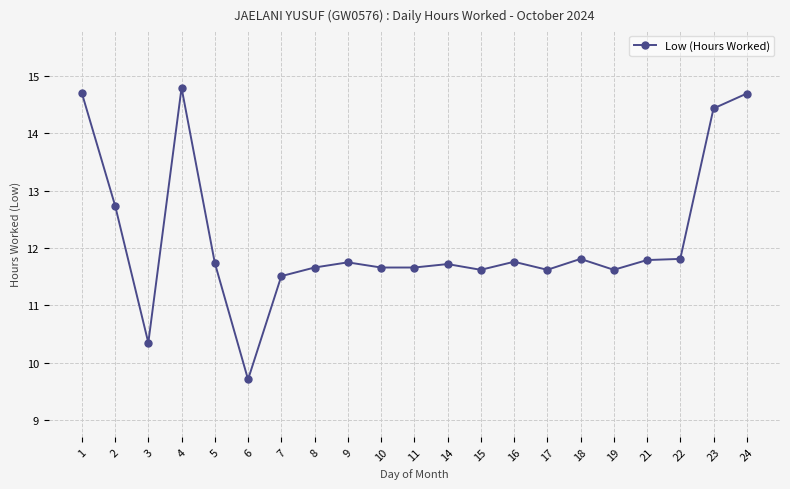

At which category does the data reach its first local peak?

4